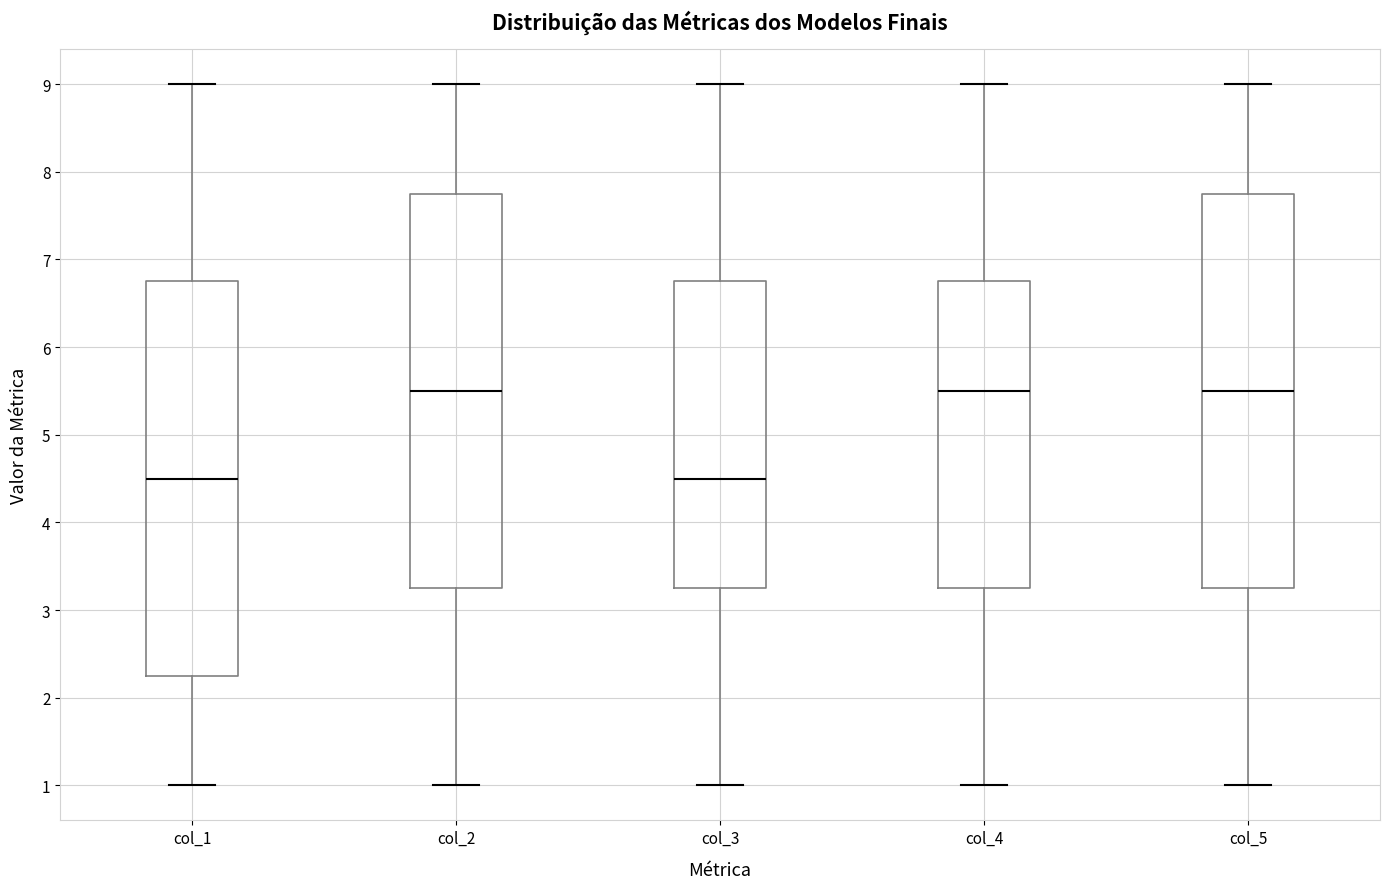

Where does the median line of the box for col_1 sit on the y-axis? The values are not printed on the chart, so give them approximately, as read against the axis.

4.5